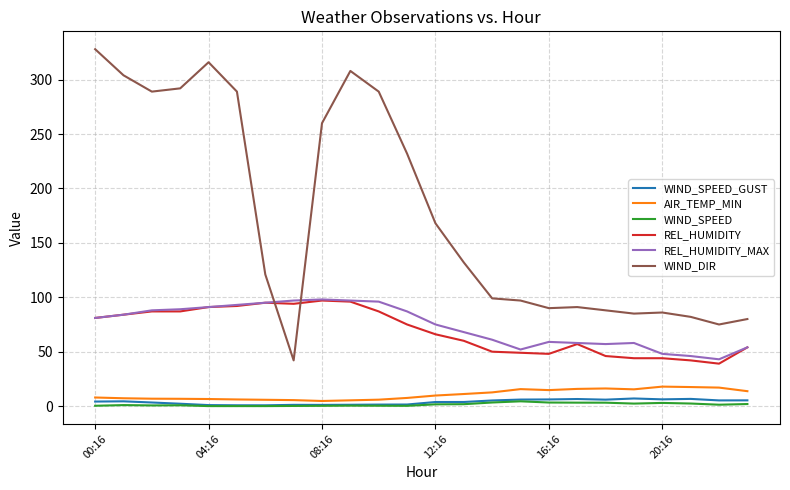

What is the maximum value shown in the chart?

328.0